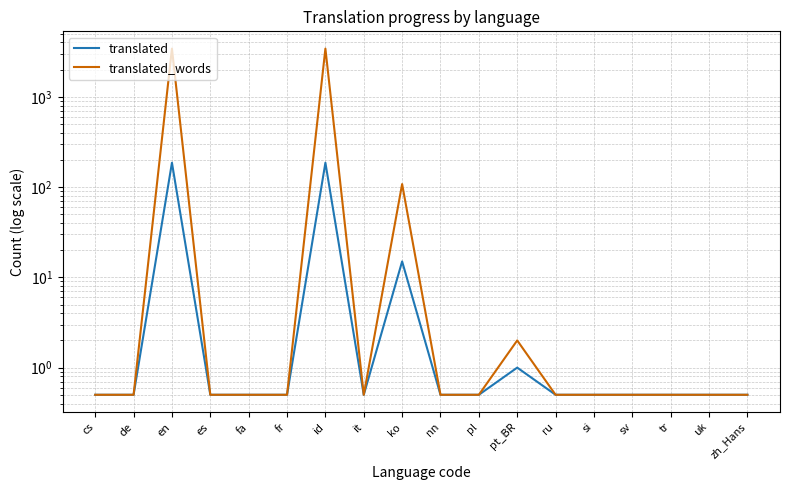

Reading left to right, list all the values displayed in this chart.

translated: cs=0.5	de=0.5	en=186.0	es=0.5	fa=0.5	fr=0.5	id=186.0	it=0.5	ko=15.0	nn=0.5	pl=0.5	pt_BR=1.0	ru=0.5	si=0.5	sv=0.5	tr=0.5	uk=0.5	zh_Hans=0.5
translated_words: cs=0.5	de=0.5	en=3417.0	es=0.5	fa=0.5	fr=0.5	id=3417.0	it=0.5	ko=108.0	nn=0.5	pl=0.5	pt_BR=2.0	ru=0.5	si=0.5	sv=0.5	tr=0.5	uk=0.5	zh_Hans=0.5